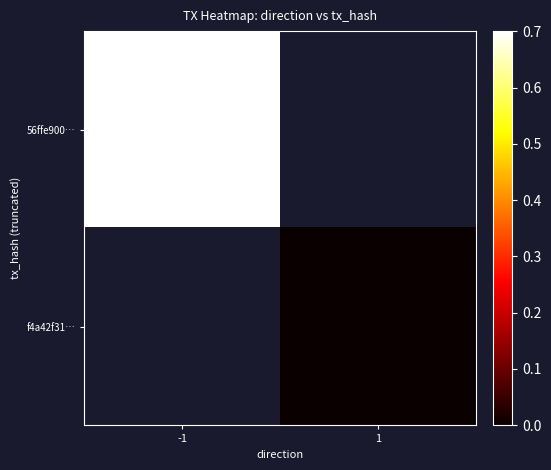

Rank the series at 1 from lowest to highest value.

56ffe900…, f4a42f31…